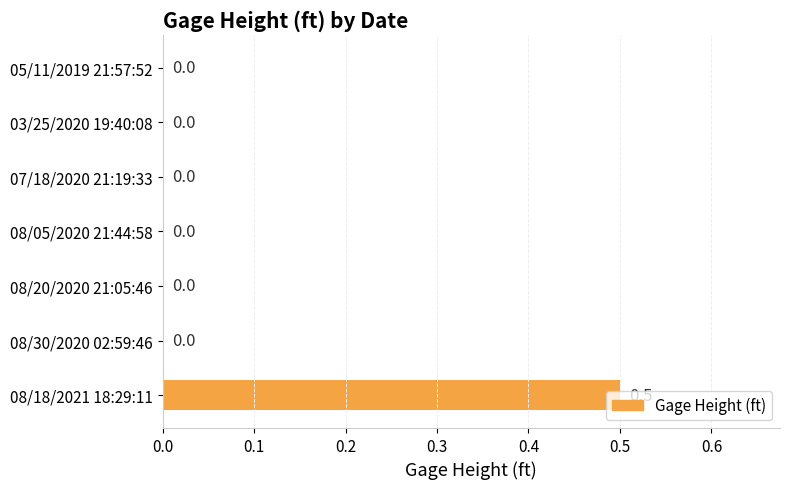

At which category does the chart reach its peak across all series?

08/18/2021 18:29:11